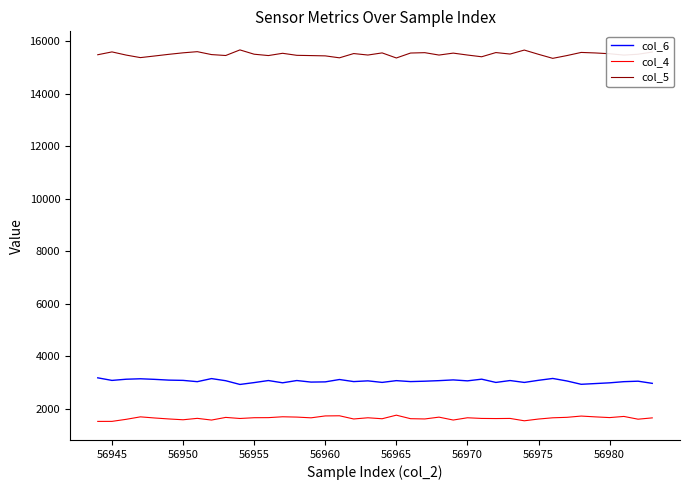

True or false: col_6 and col_5 intersect in this chart.

False